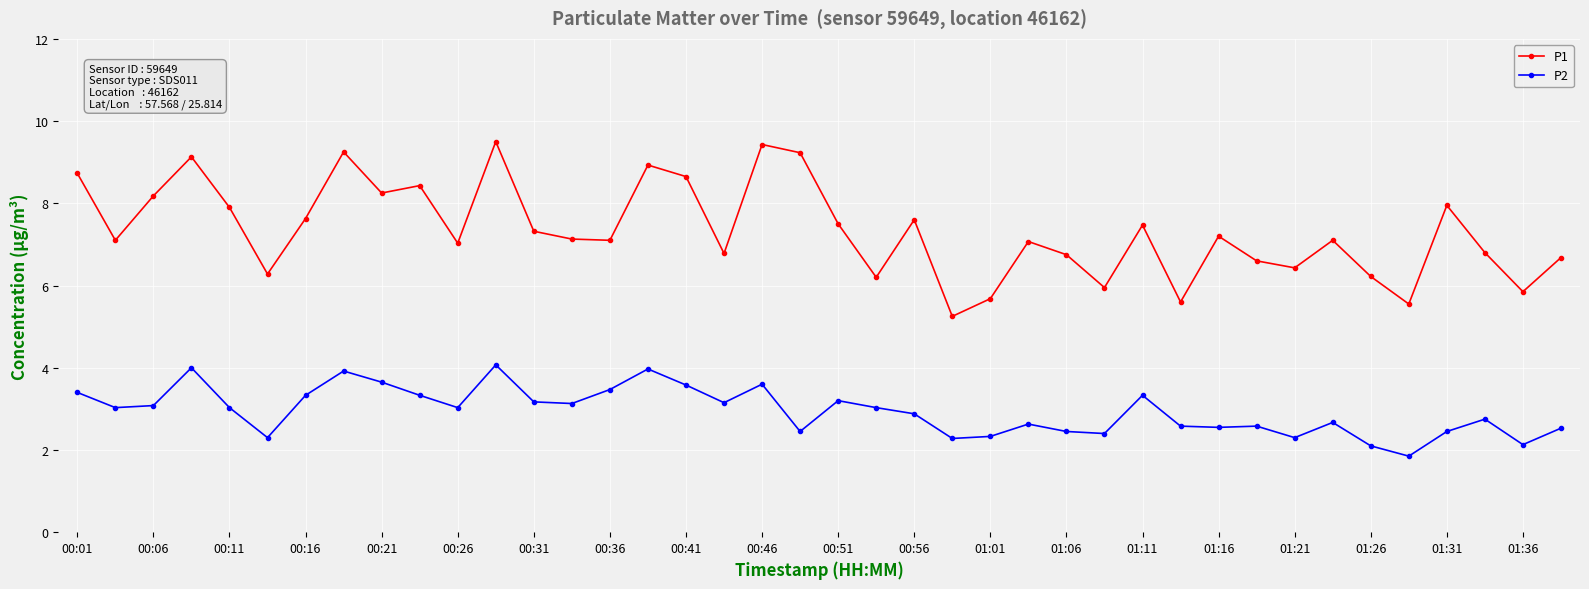

What is the sum of all P1 values?

293.4